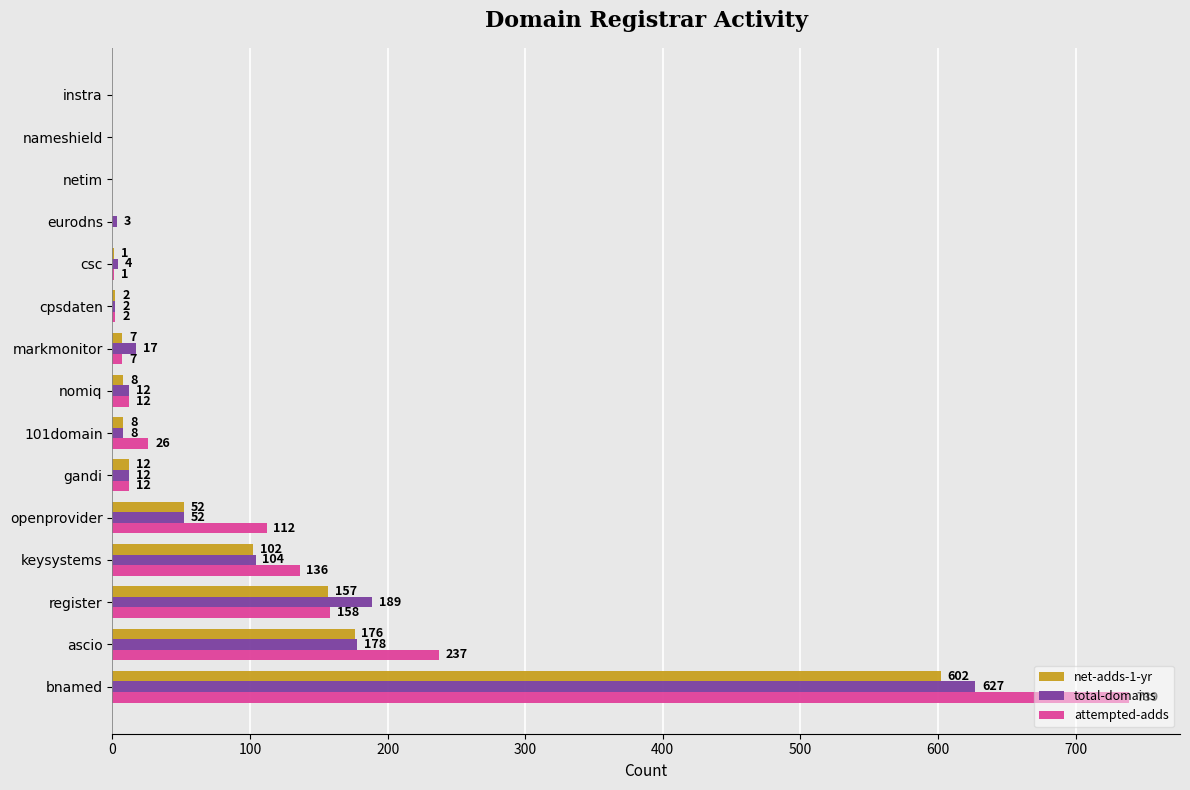

Between eurodns and netim, which series saw the biggest shift?

total-domains